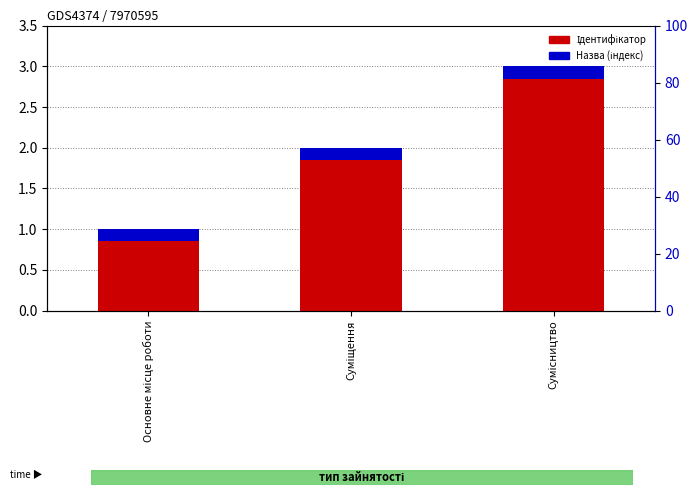

Reading right to left, list all the values displayed in this chart.

Ідентифікатор: 3.0	2.0	1.0
Назва (індекс): 0.2	0.2	0.2